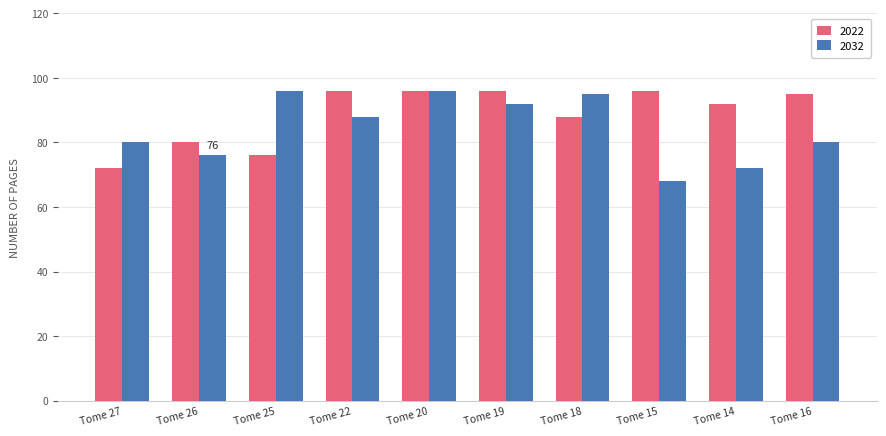

Are the bars grouped side by side (vs. stacked)?

Yes